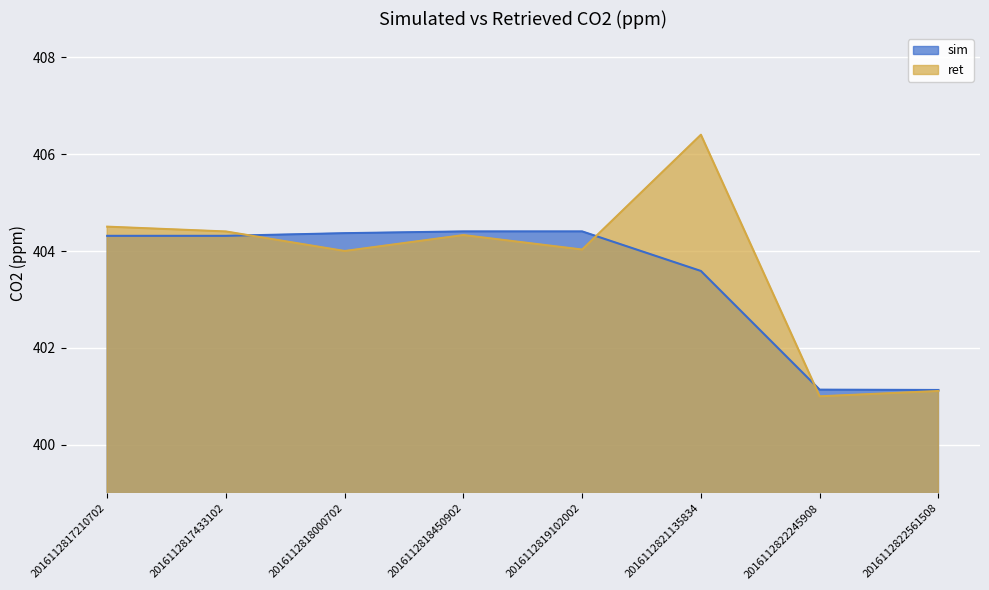

Which category has the lowest value across all series?

2016112822245908